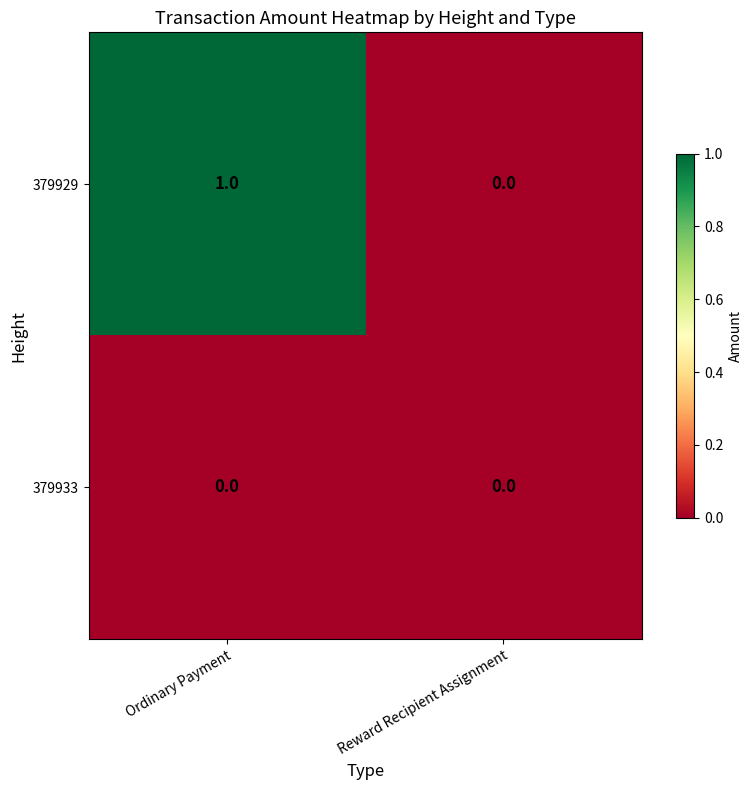

Rank the series at Ordinary Payment from lowest to highest value.

379933, 379929